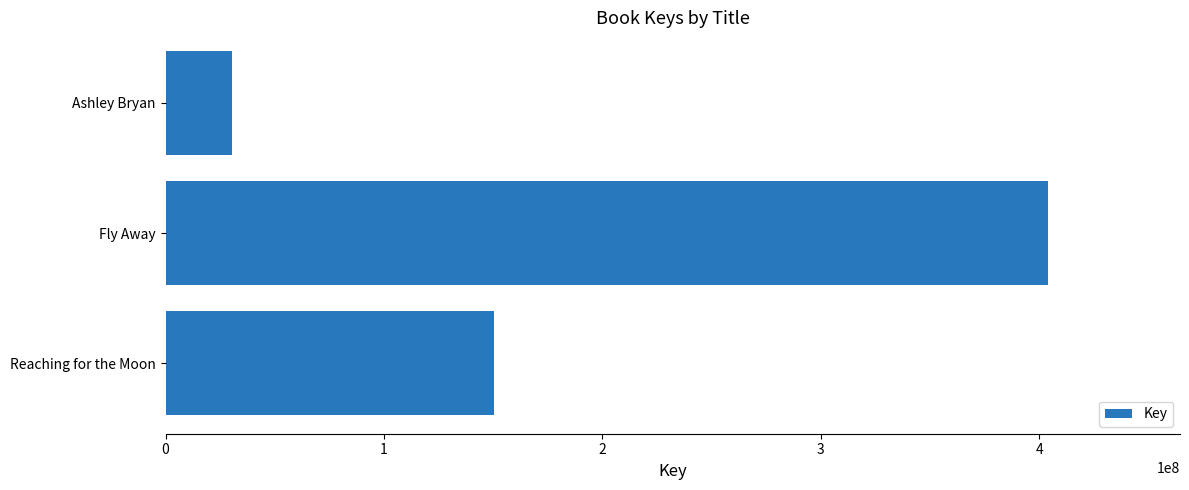

Between Ashley Bryan and Fly Away, which is larger?

Fly Away